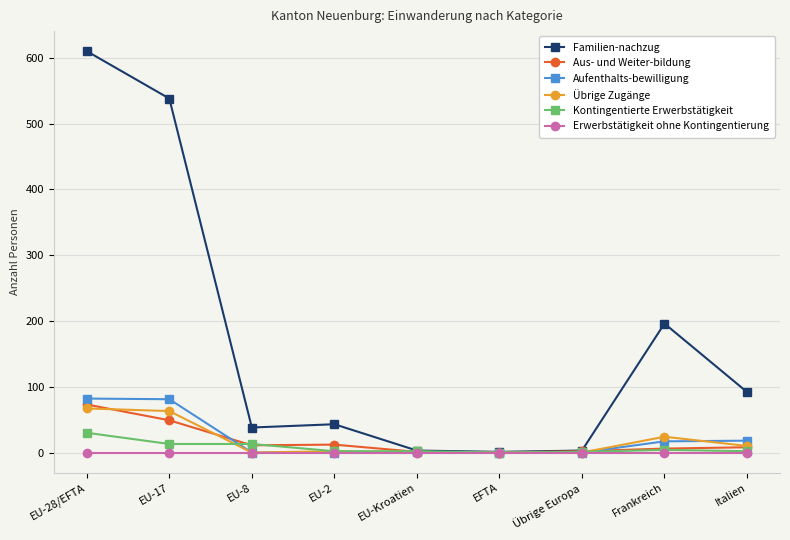

Which category has the highest value across all series?

EU-28/EFTA